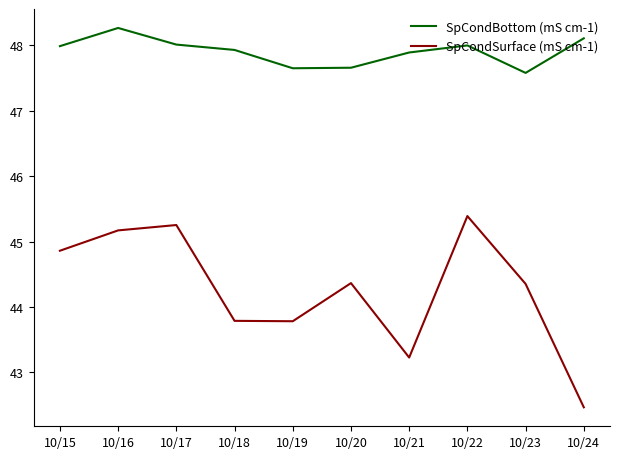

Rank the series at 10/24 from lowest to highest value.

SpCondSurface (mS cm-1), SpCondBottom (mS cm-1)